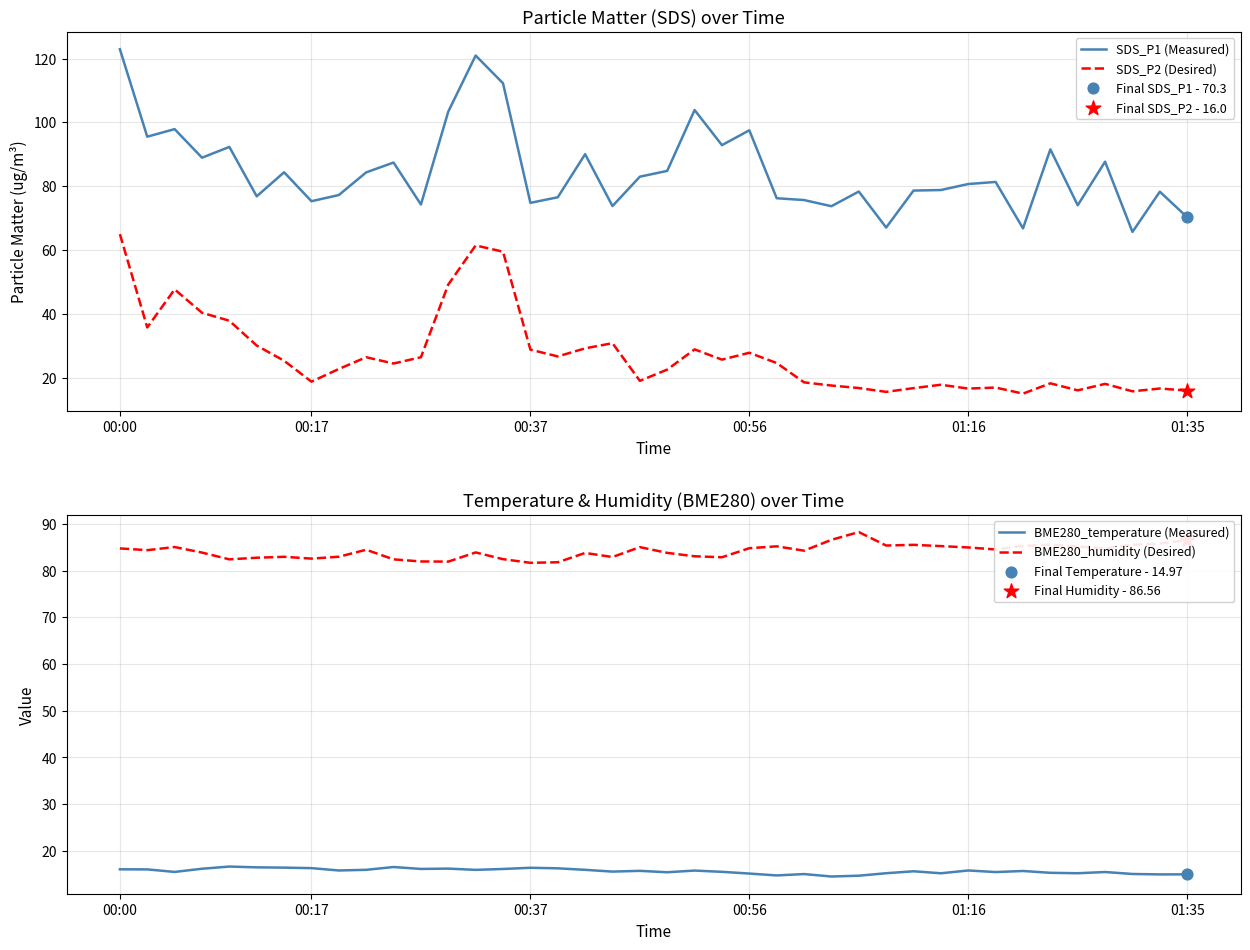

Which series contains the lowest Y value?

BME280_temperature (Measured)